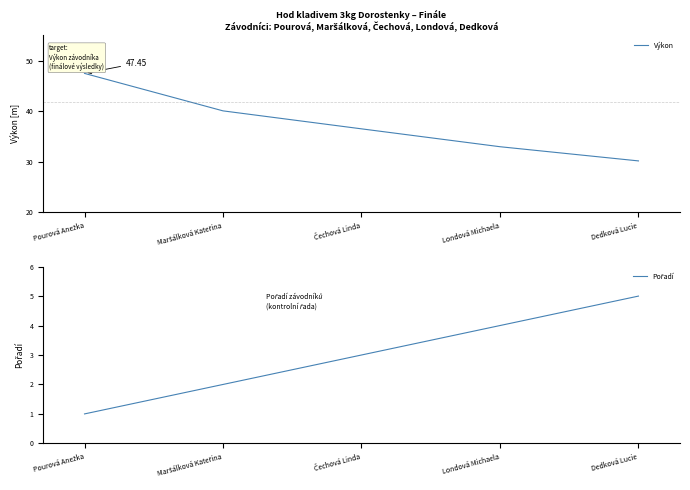

The value of Výkon at Maršálková Kateřina is 15.3. True or false?

False